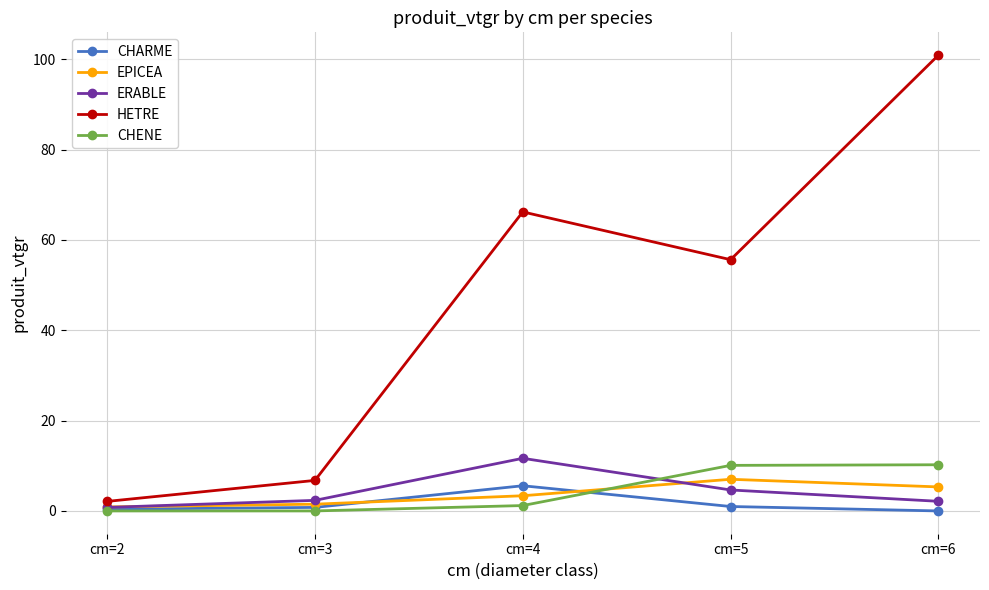

What is the value of the EPICEA point at the 1st from the left?

0.9